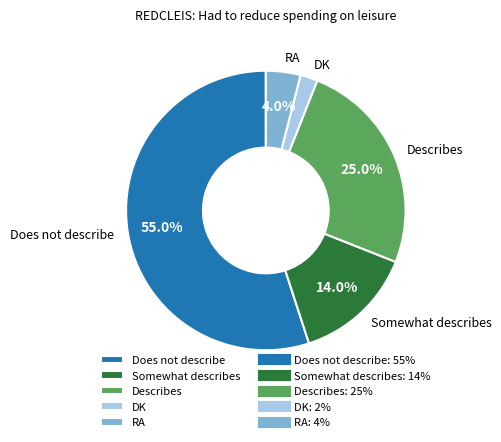

How many segments does this pie chart have?

5